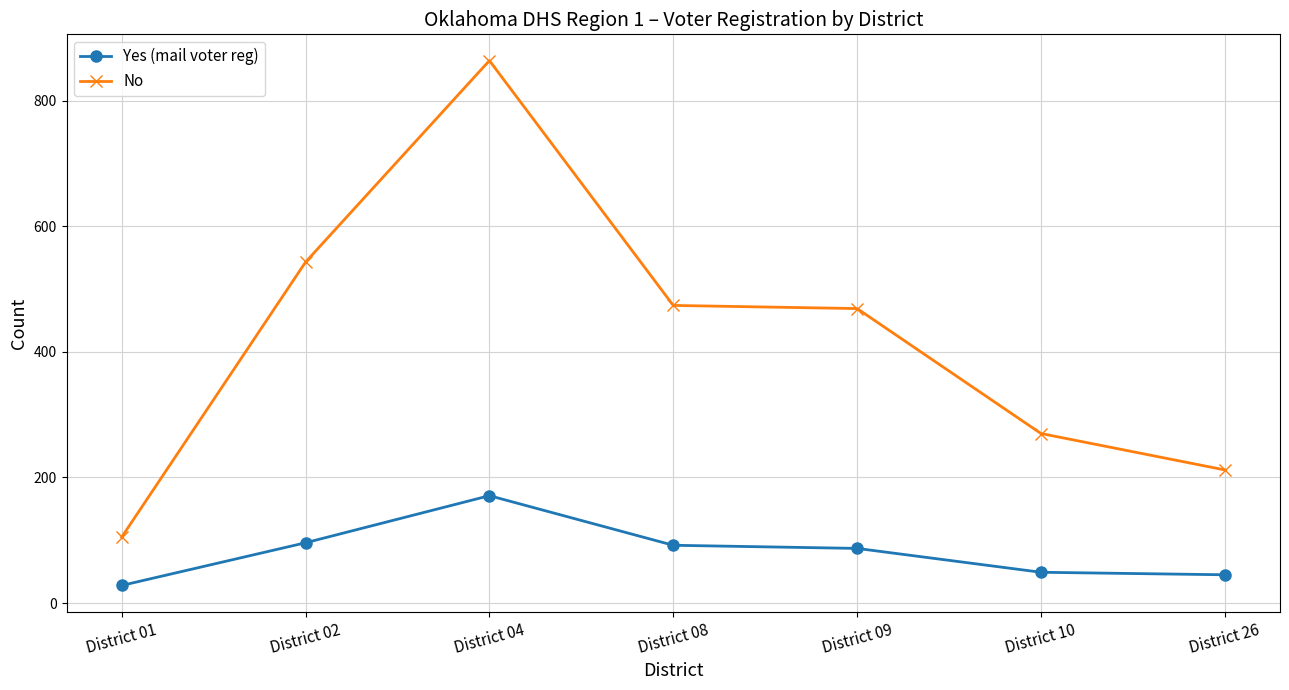

Rank the series by their maximum value, from highest to lowest.

No, Yes (mail voter reg)